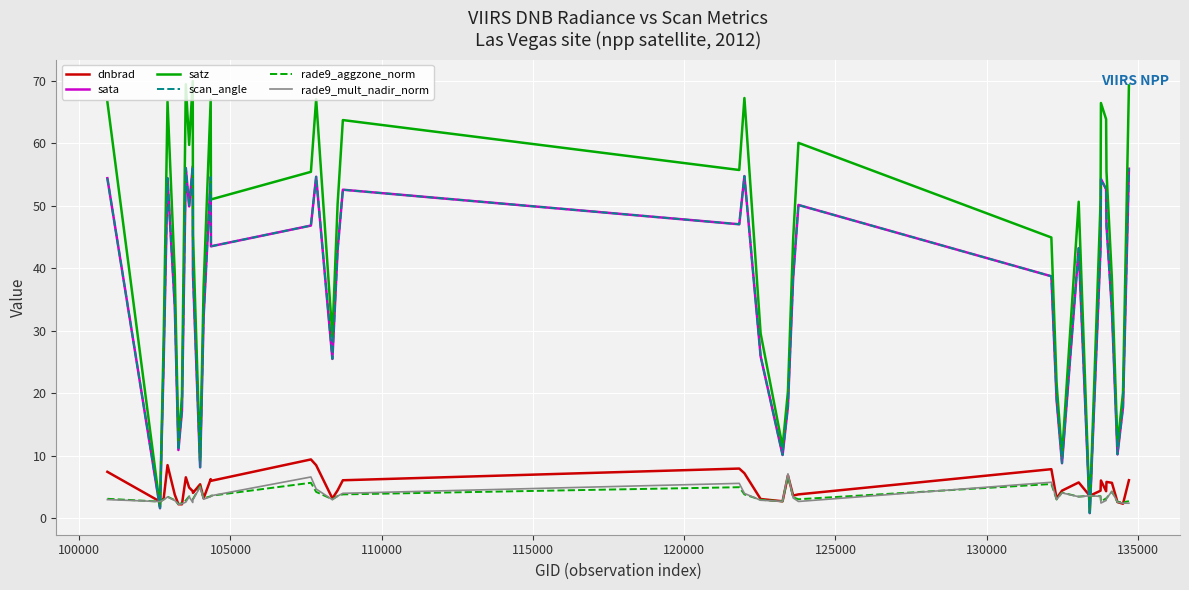

How many times do sata and rade9_mult_nadir_norm cross each other?

4